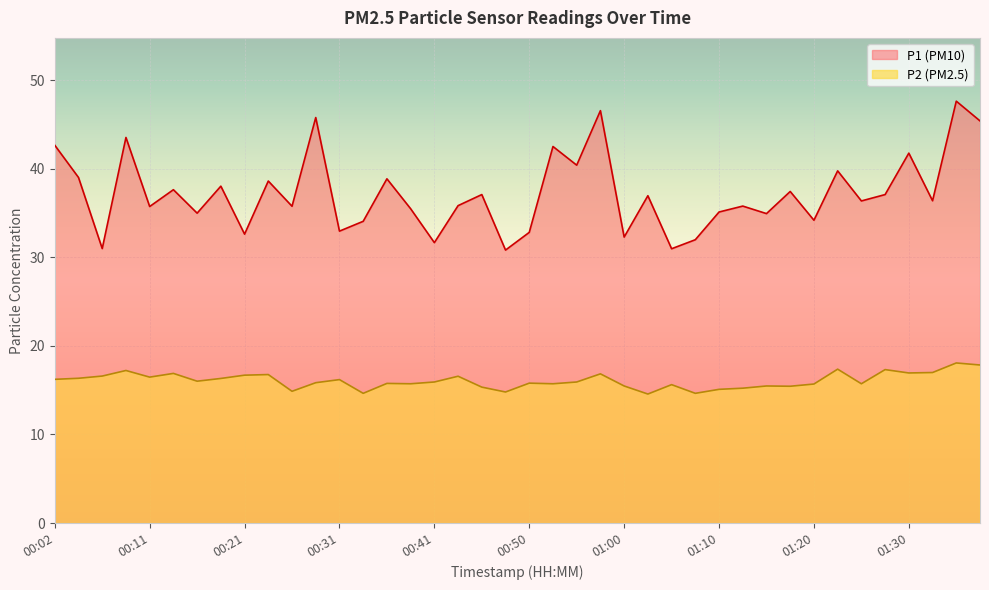

Between 01:05 and 00:26, which is larger?

00:26